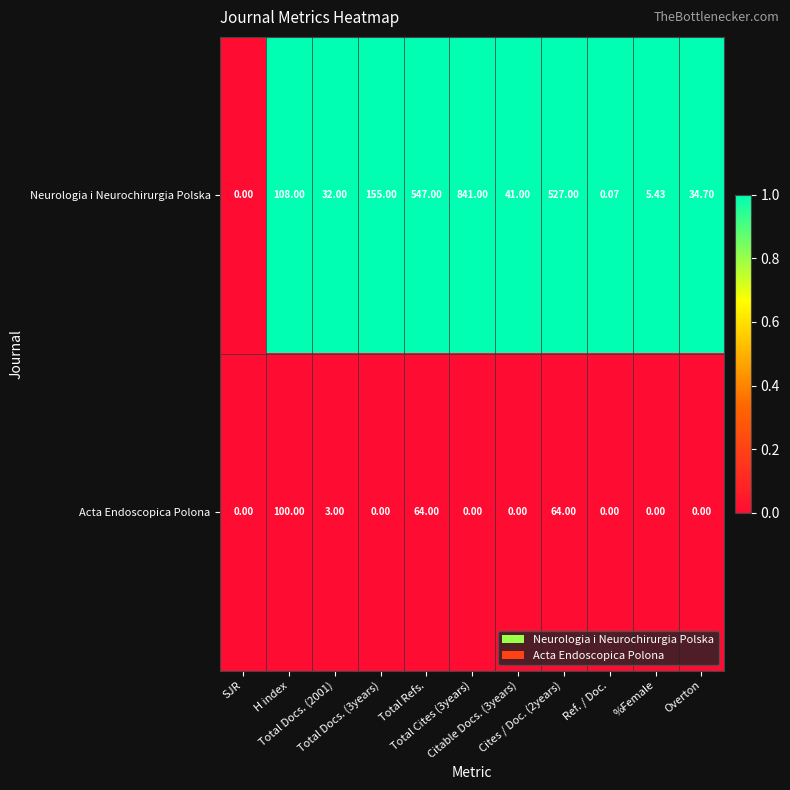

Rank the series by their average value, from highest to lowest.

Neurologia i Neurochirurgia Polska, Acta Endoscopica Polona